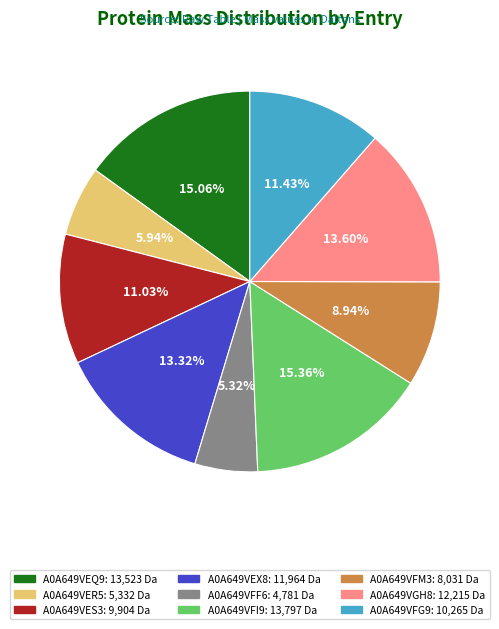

Which category has the smallest portion of the pie?

A0A649VFF6